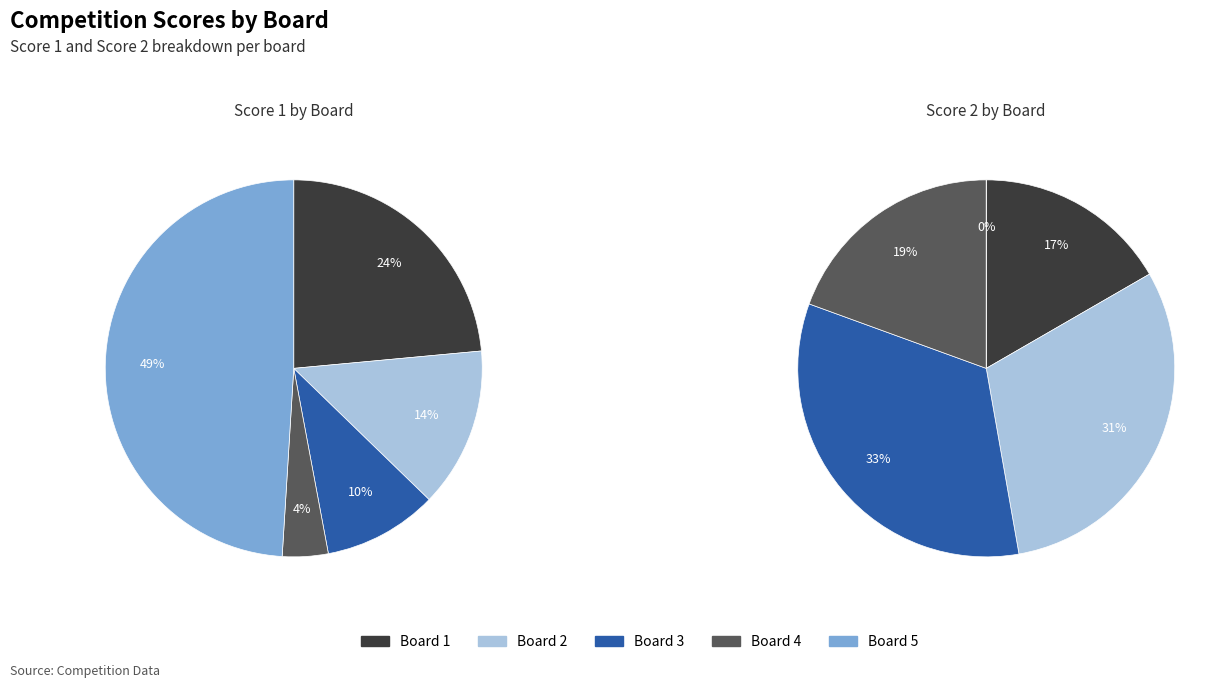

What percentage is NOT represented by Board 4?

96.1%